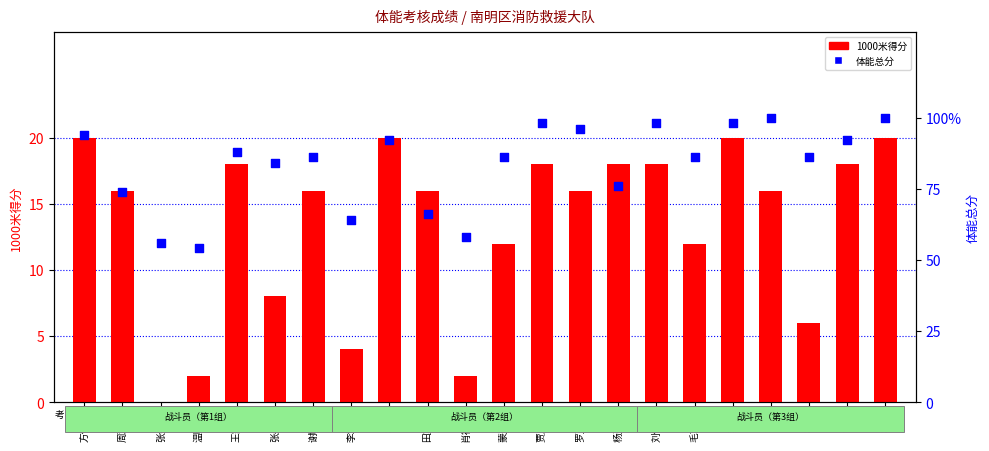

What is the total value across all series at 张兵杰?

92